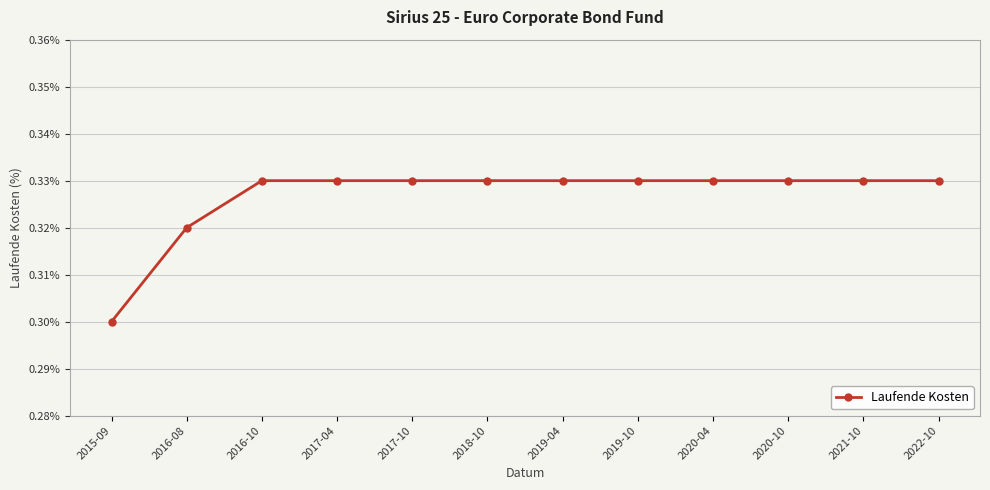

What is the sum of all values?

3.9